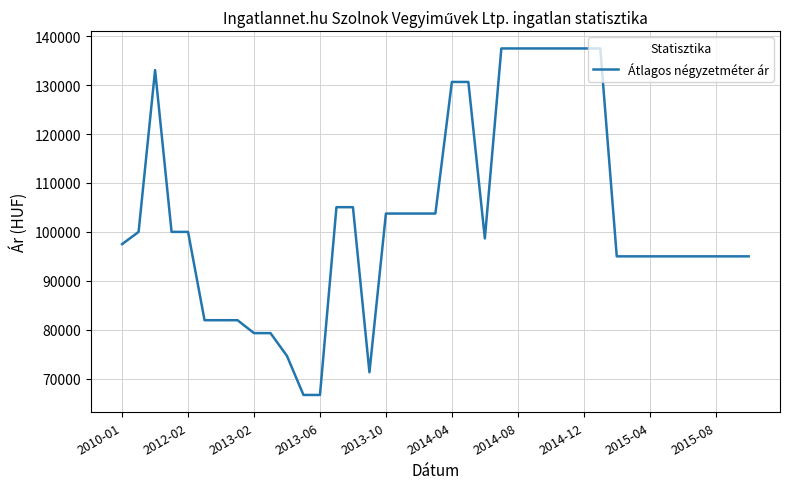

Reading left to right, what are all the values shown in this chart?

97500	100000	133076	100000	100000	81944	81944	81944	79305	79305	74634	66666	66666	105051	105051	71301	103750	103750	103750	103750	130654	130654	98666	137500	137500	137500	137500	137500	137500	137500	95000	95000	95000	95000	95000	95000	95000	95000	95000